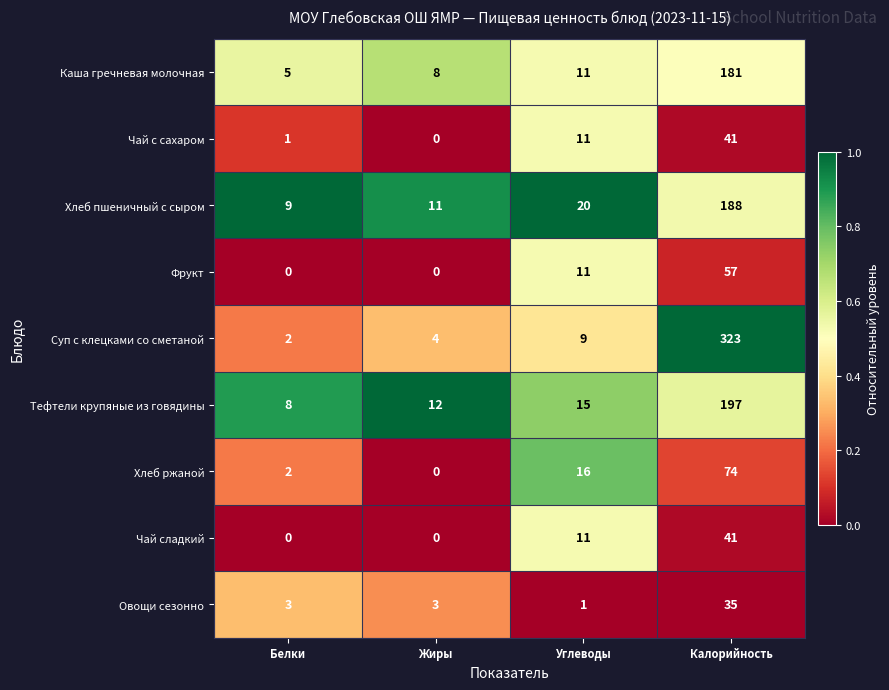

Which series has the widest spread of values?

Суп с клецками со сметаной